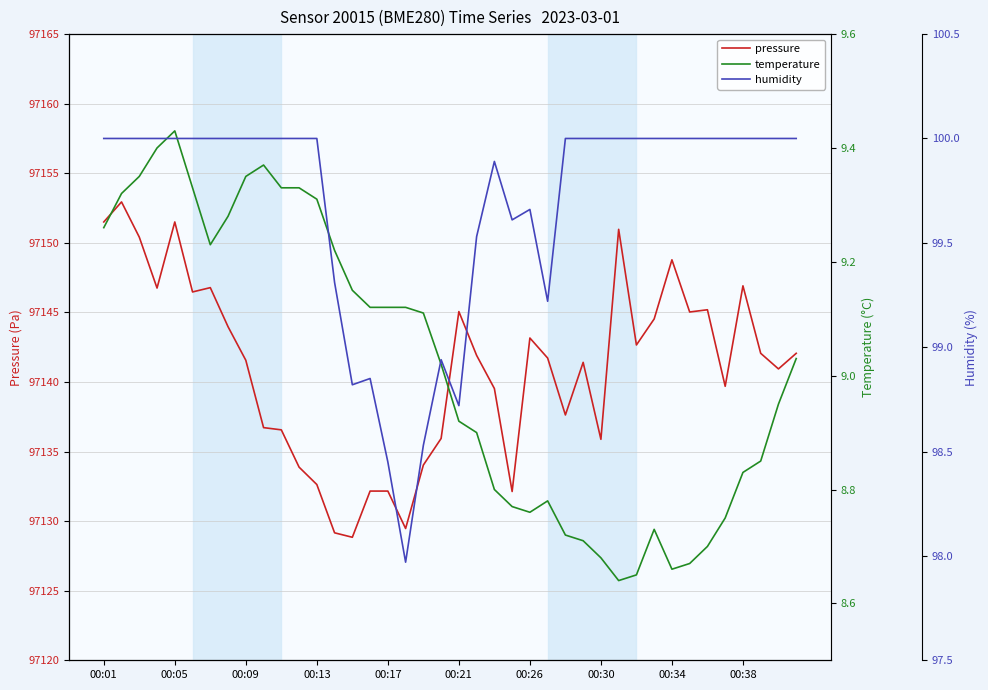

How many values in the pressure series are below 97141?

17